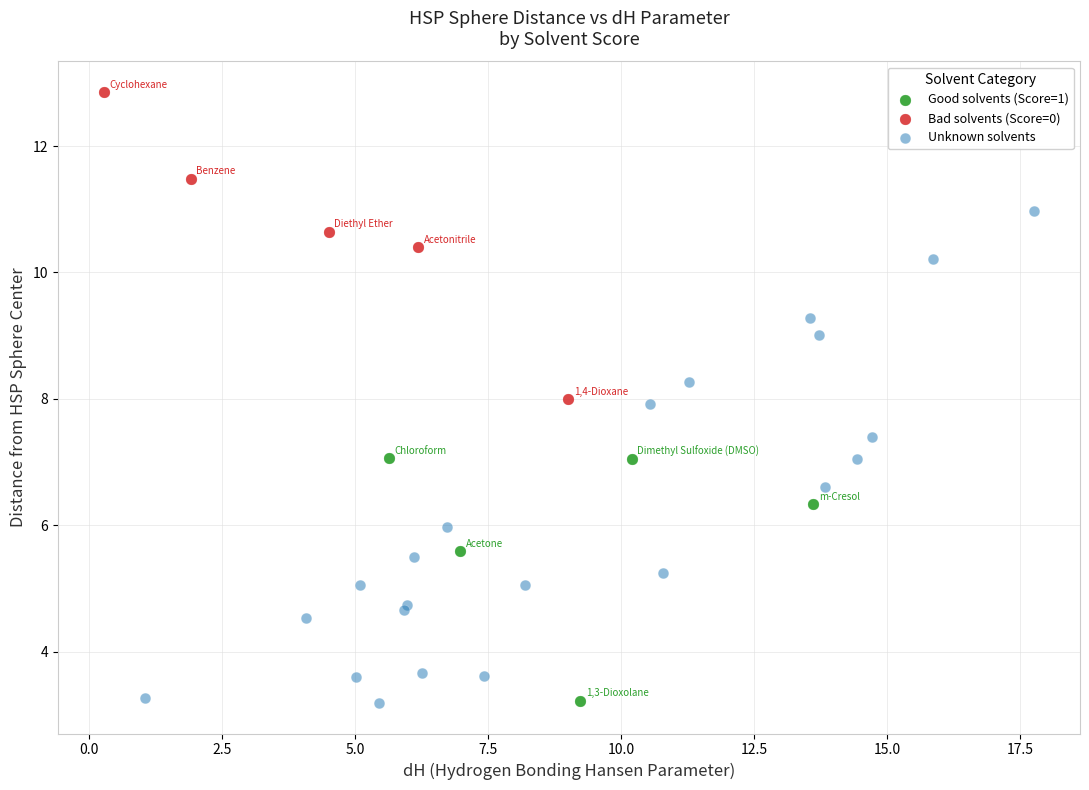

Which series contains the highest Y value?

Bad solvents (Score=0)